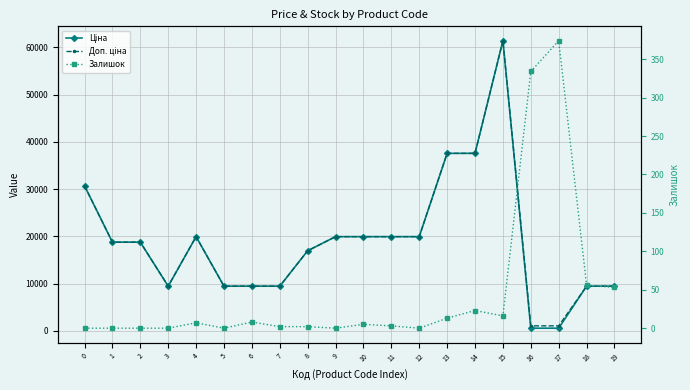

What is the spread (max minus min) of values at 9?

19964.2